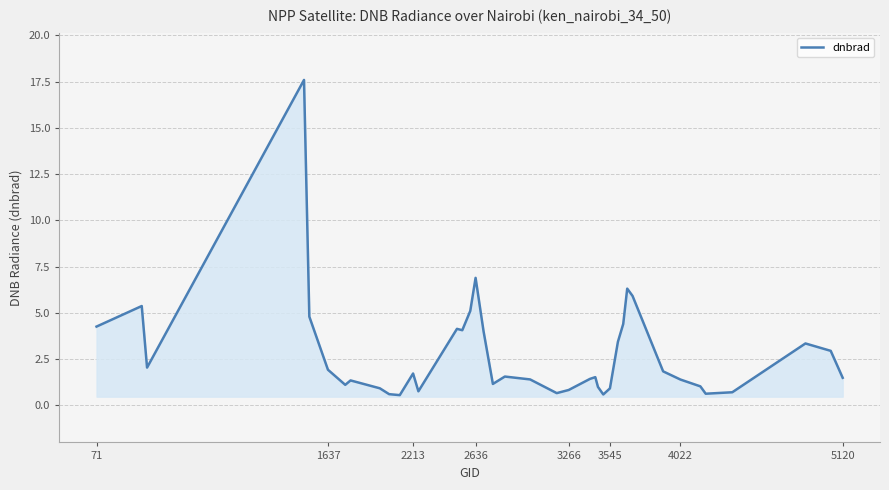

What is the maximum value shown in the chart?

17.6